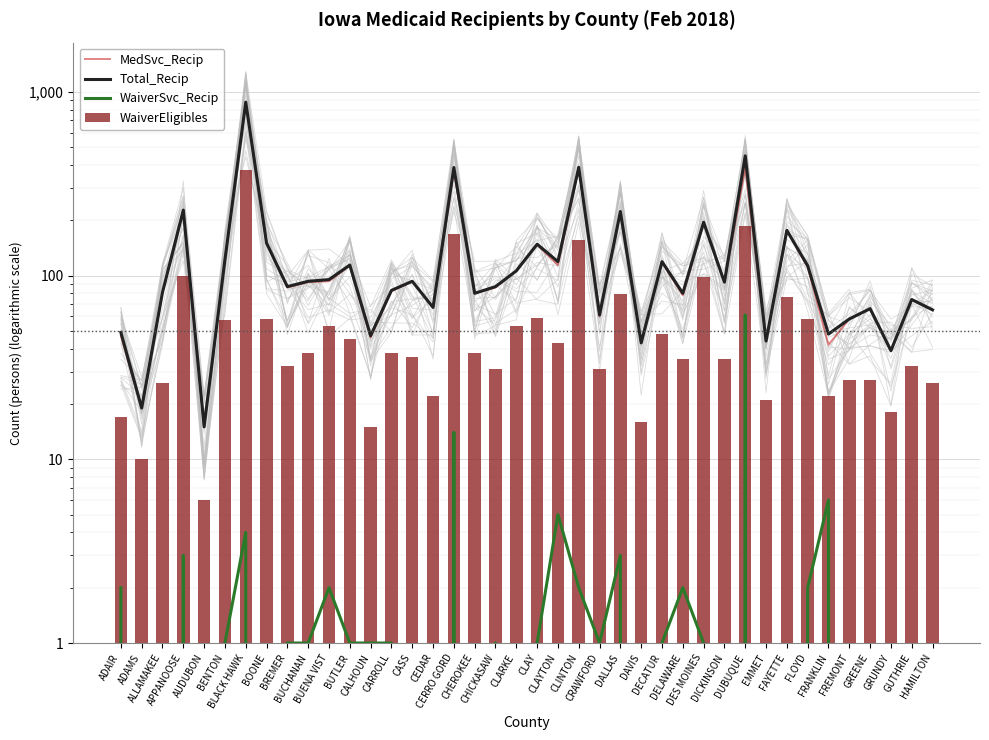

The Total_Recip series shows 95 at BUENA VIST. True or false?

True